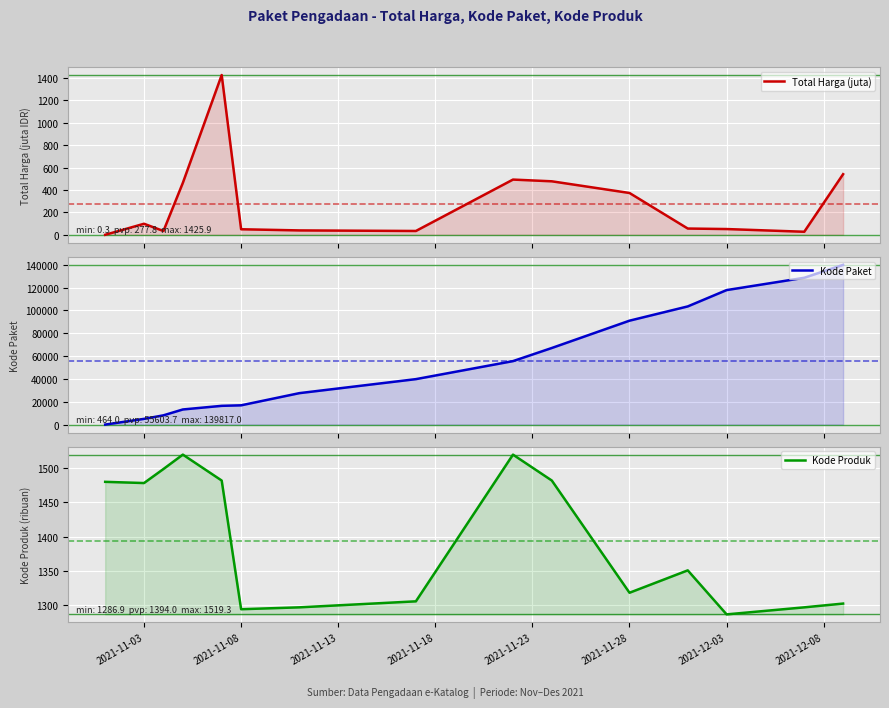

True or false: Total Harga (juta) and Kode Produk intersect in this chart.

False